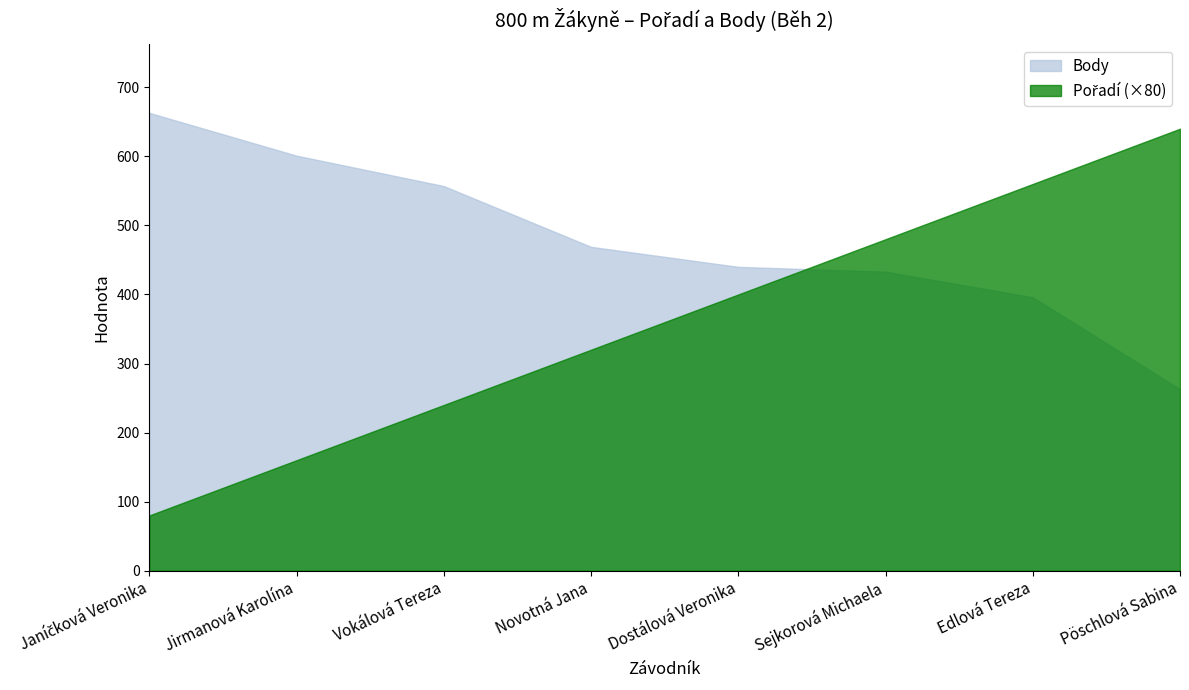

Reading left to right, transcribe all the data shown in this chart.

Pořadí: Janíčková Veronika=1	Jirmanová Karolína=2	Vokálová Tereza=3	Novotná Jana=4	Dostálová Veronika=5	Sejkorová Michaela=6	Edlová Tereza=7	Pöschlová Sabina=8
Body: Janíčková Veronika=663	Jirmanová Karolína=601	Vokálová Tereza=557	Novotná Jana=469	Dostálová Veronika=440	Sejkorová Michaela=433	Edlová Tereza=396	Pöschlová Sabina=263